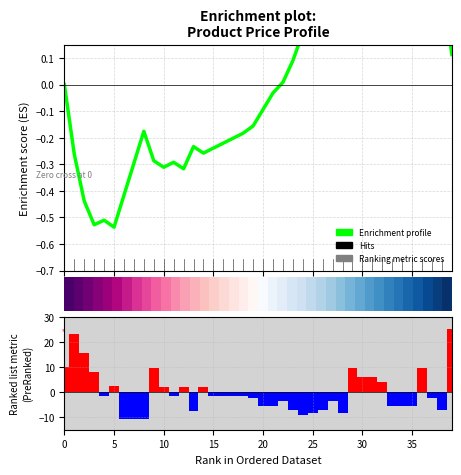

What is the difference between the second highest and second lowest values?

33.7